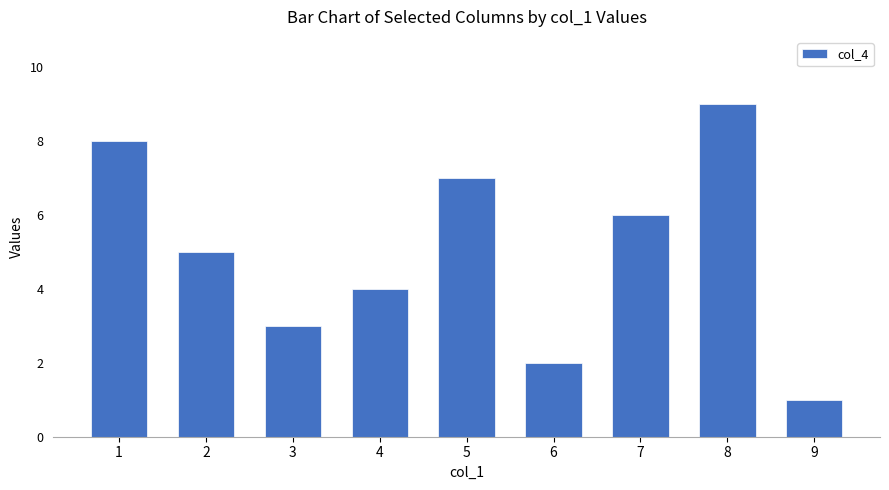

Are the bars horizontal?

No